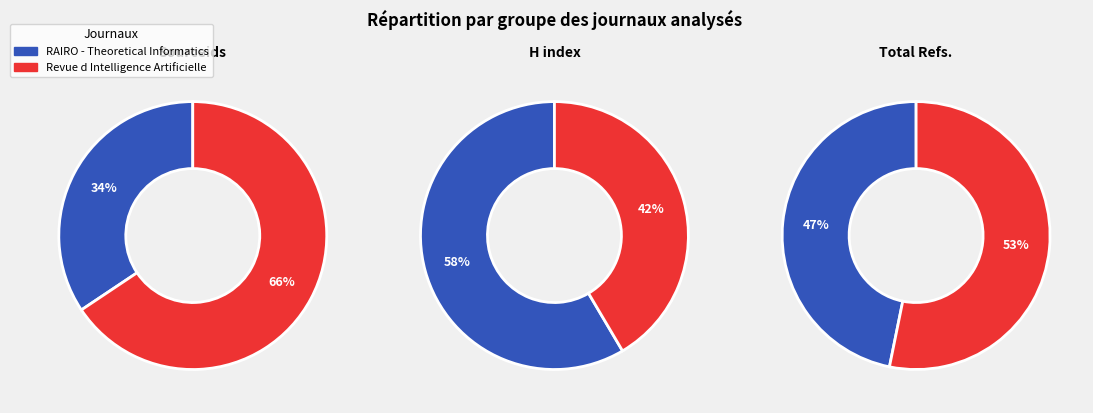

To the nearest percent, what portion does RAIRO - Theoretical Informatics represent?

34%